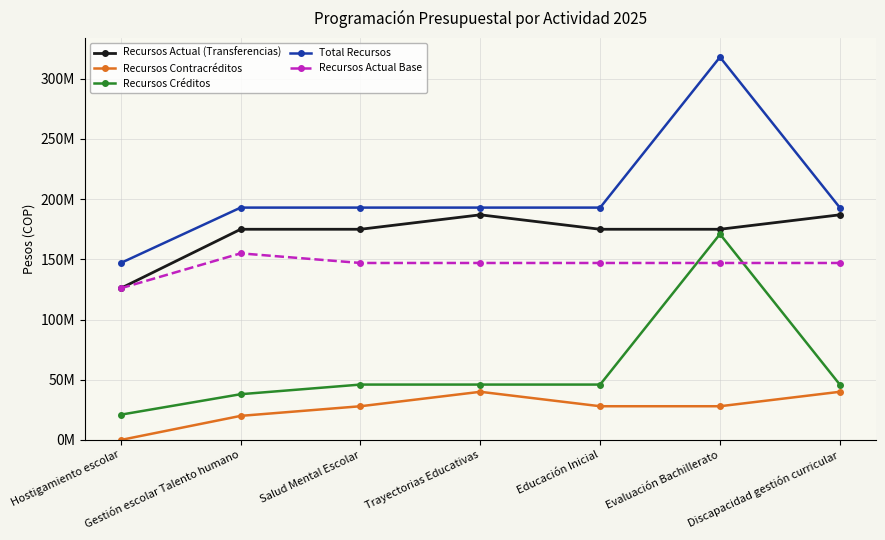

Is this an area chart (filled region under the line)?

No